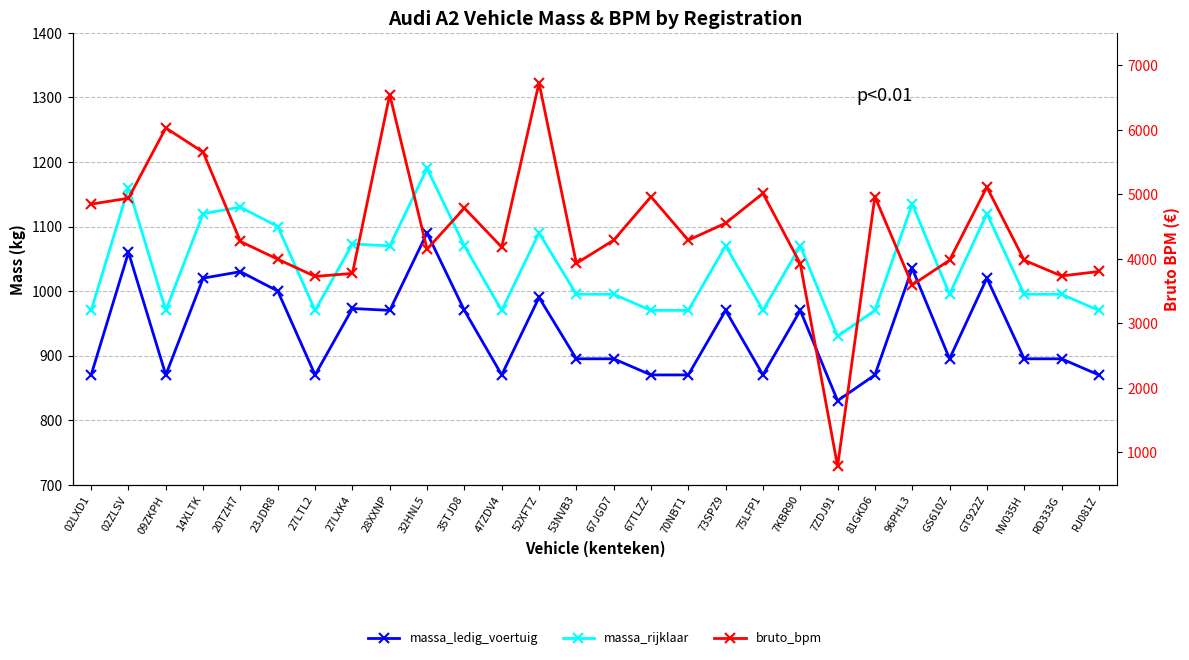

Rank the series at 28XXNP from lowest to highest value.

massa_ledig_voertuig, massa_rijklaar, bruto_bpm